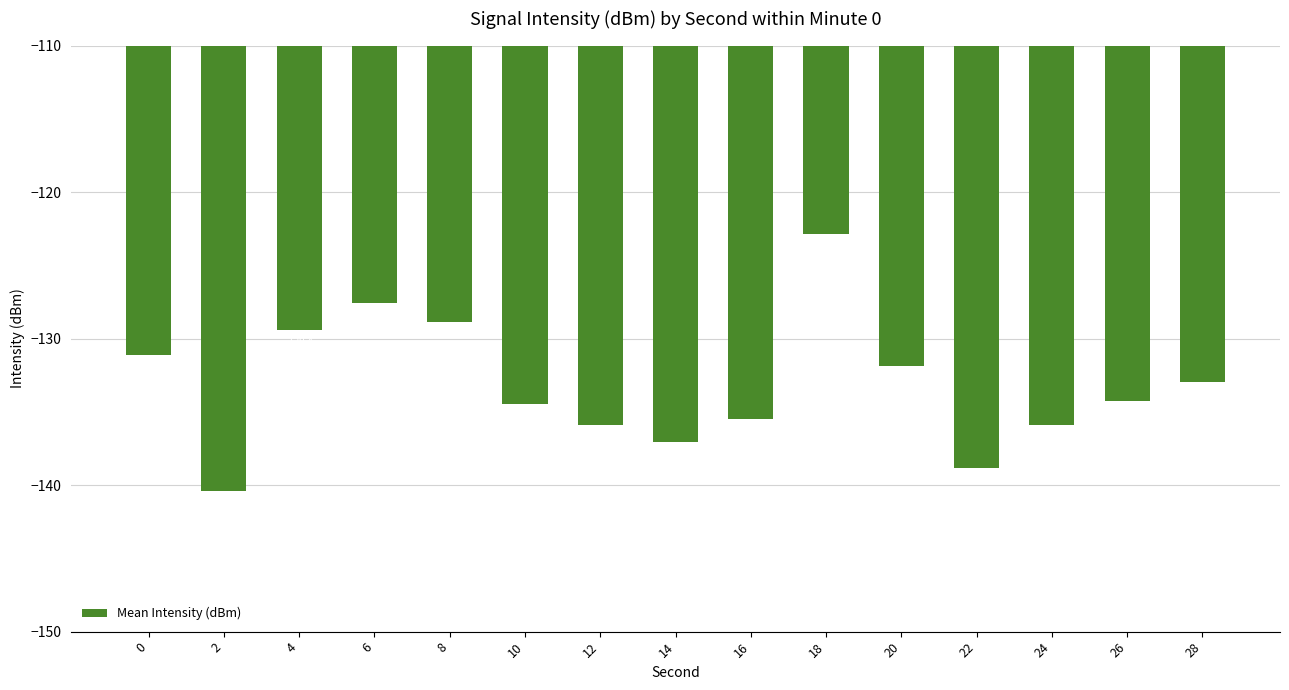

Reading right to left, transcribe all the data shown in this chart.

28=-133.0	26=-134.3	24=-135.9	22=-138.8	20=-131.9	18=-122.8	16=-135.5	14=-137.0	12=-135.9	10=-134.5	8=-128.9	6=-127.6	4=-129.4	2=-140.4	0=-131.1